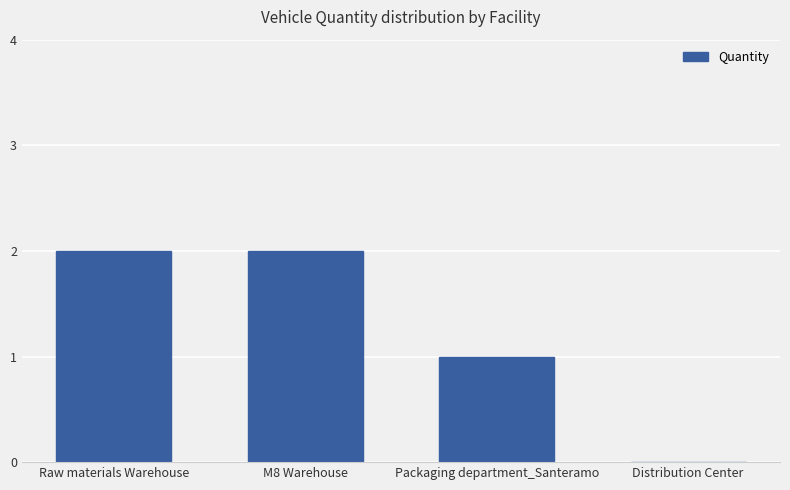

Is it true that the value at Distribution Center is 1?

False